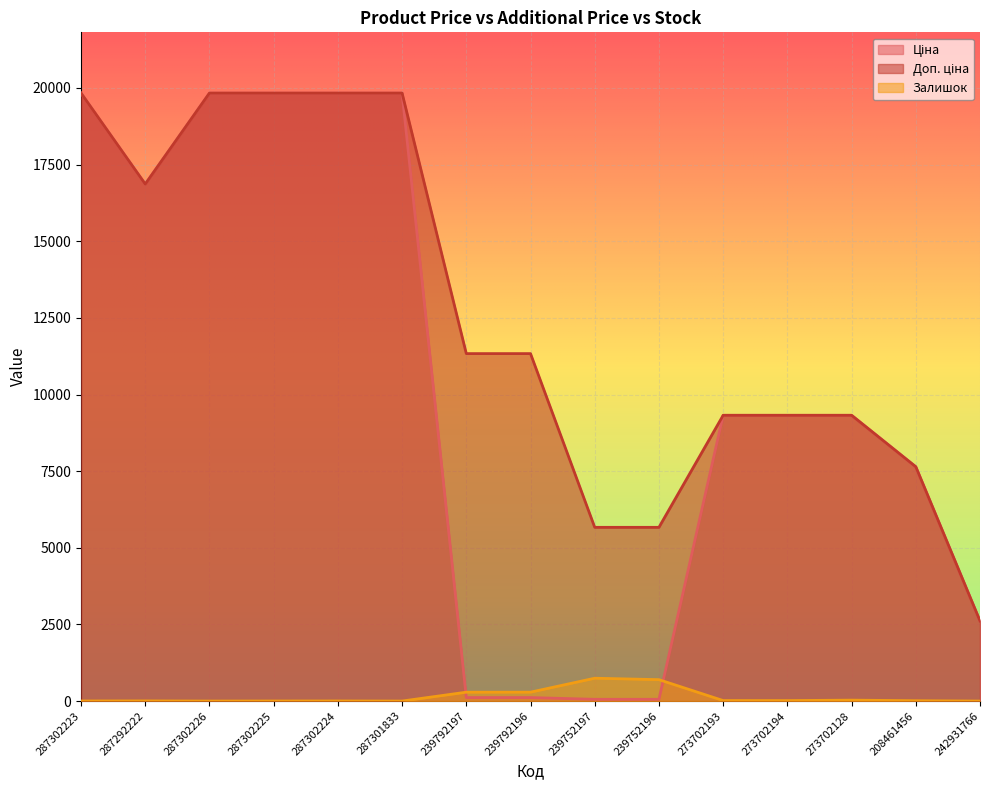

What position from the left is 273702193?

11